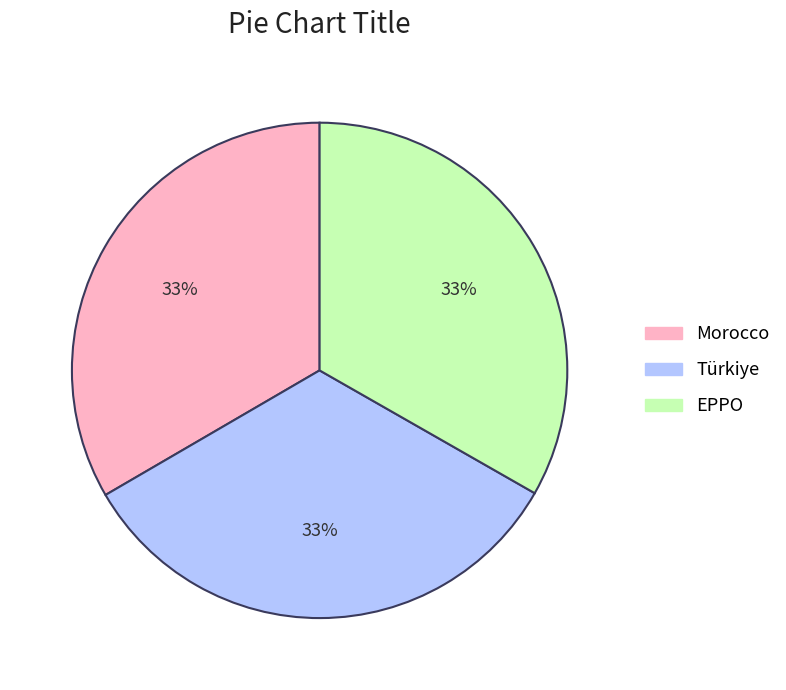

To the nearest percent, what is the average slice percentage?

33%